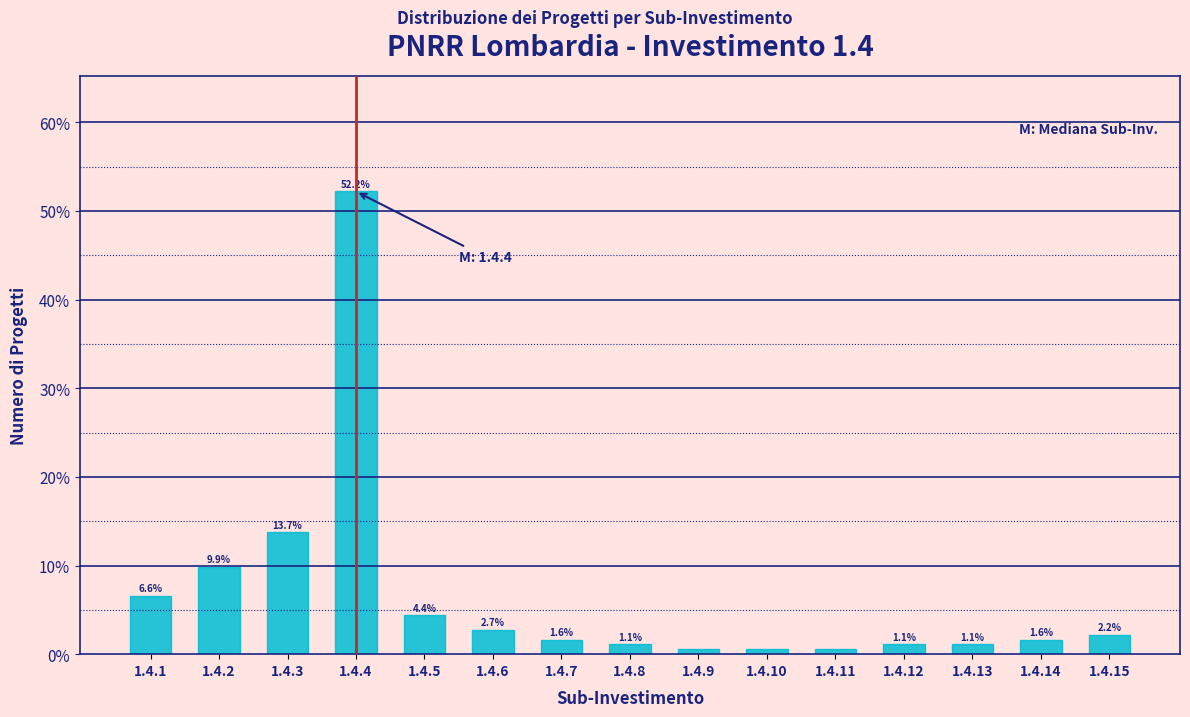

What is the value of the 8th bar from the left?

1.1